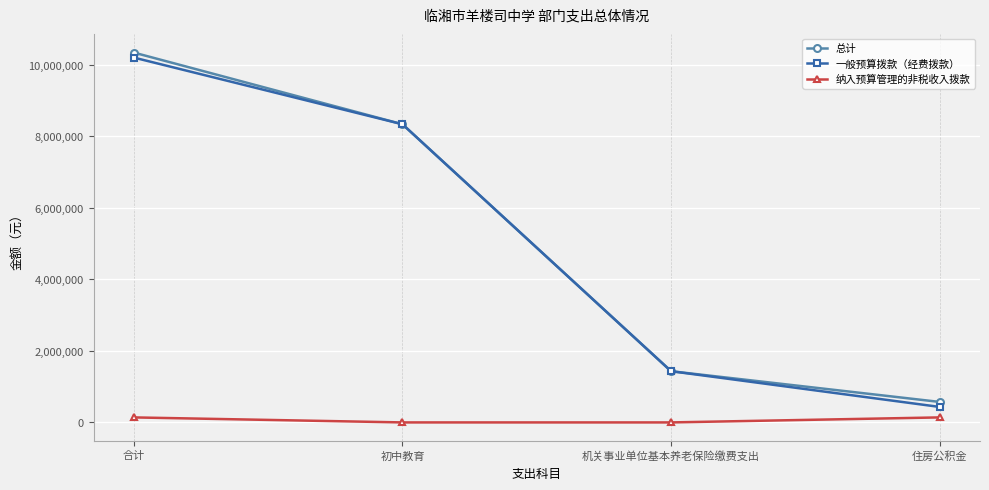

True or false: 总计 and 纳入预算管理的非税收入拨款 cross at least once.

False